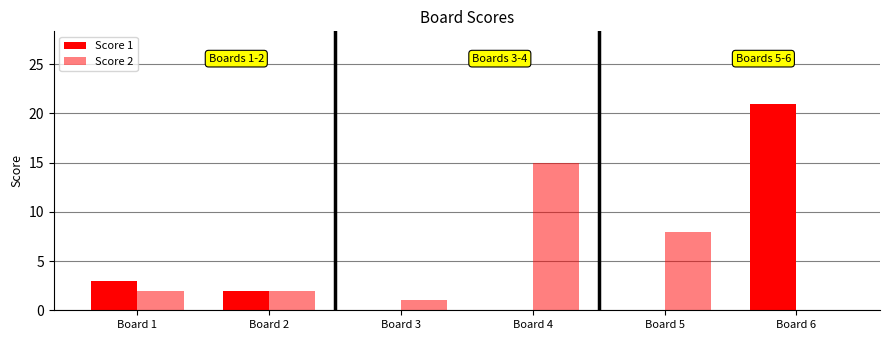

How many values in Score 2 are above zero?

5